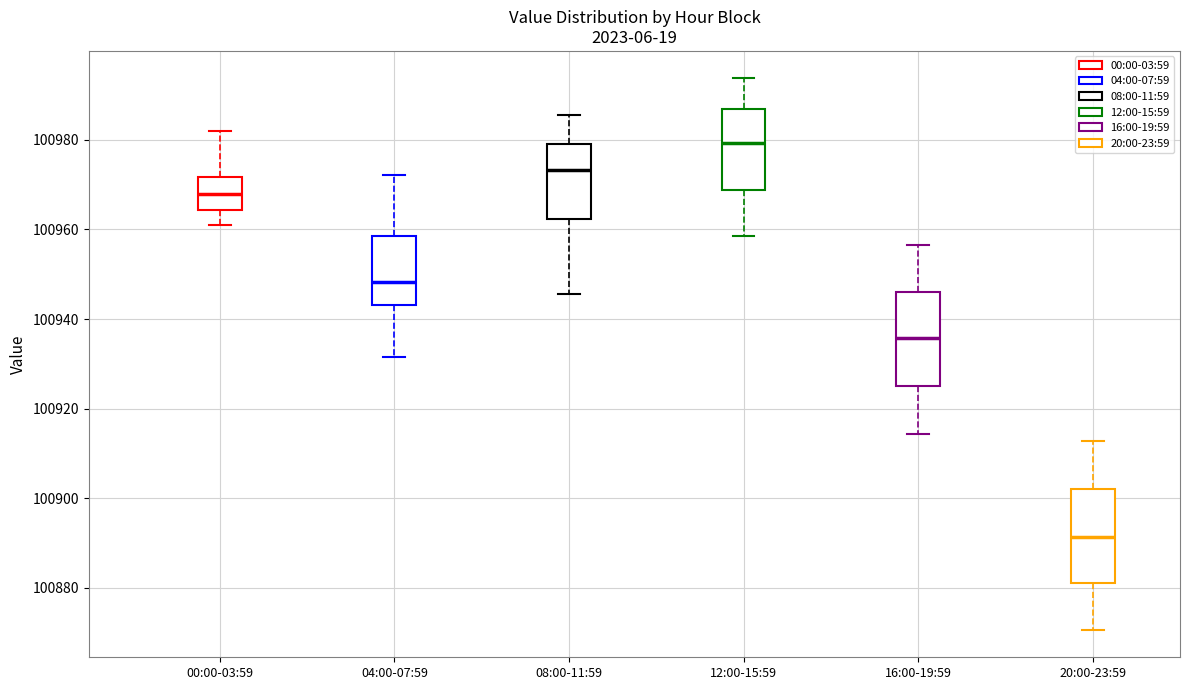

Where does the lower whisker of the box for 08:00-11:59 end on the y-axis? The values are not printed on the chart, so give them approximately, as read against the axis.

100946